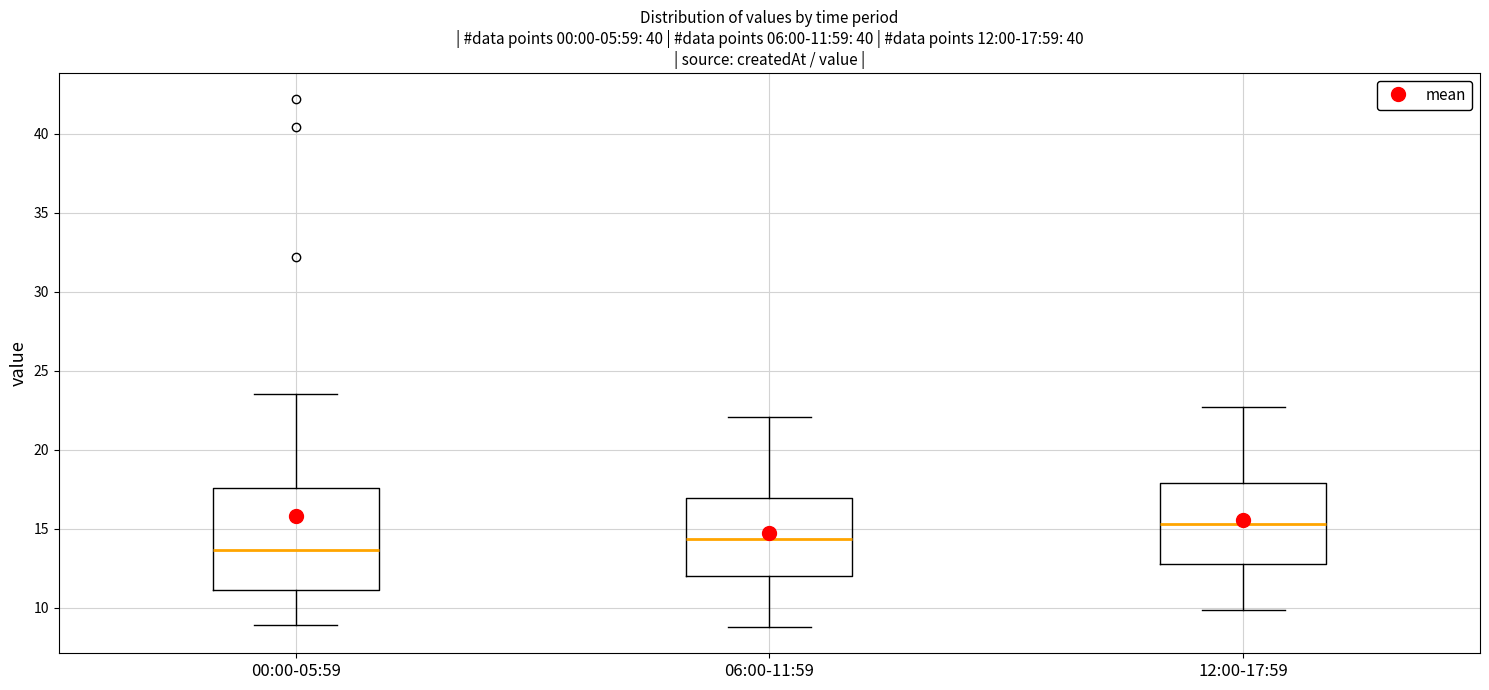

Which box is the tallest, from its lower edge to its upper edge?

00:00-05:59